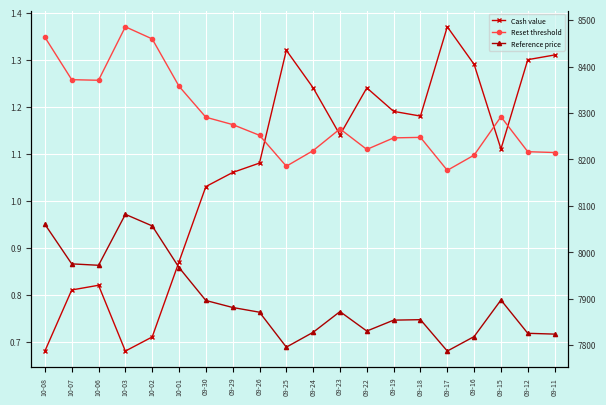

Where does the Reference price series first go above 7872?

10-08